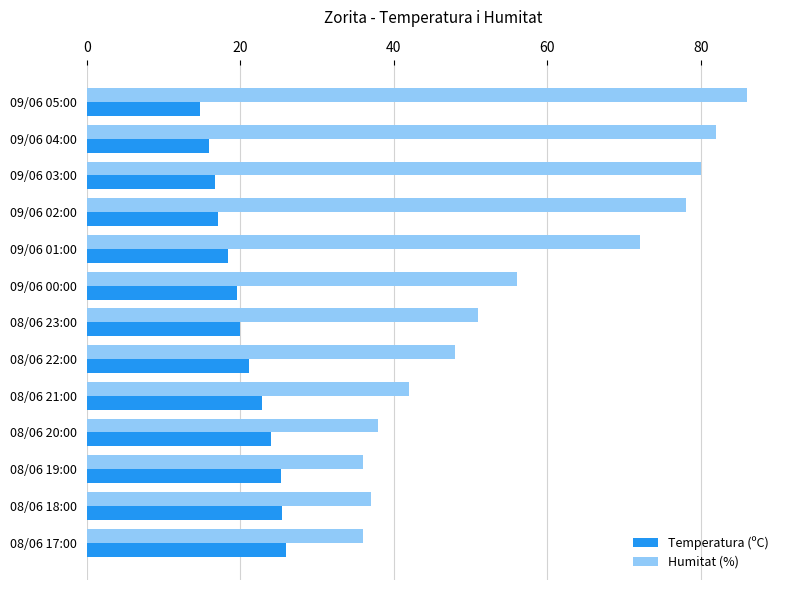

The Temperatura (ºC) series shows 25.4 at 08/06 18:00. True or false?

True